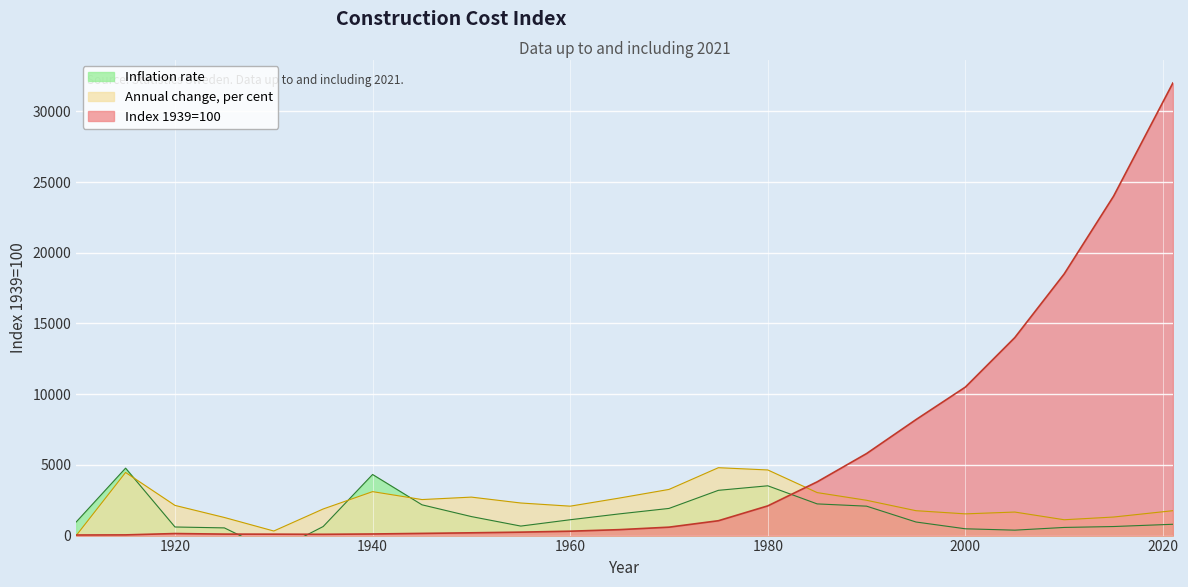

How many interior local valleys does the Annual change, per cent series have?

5